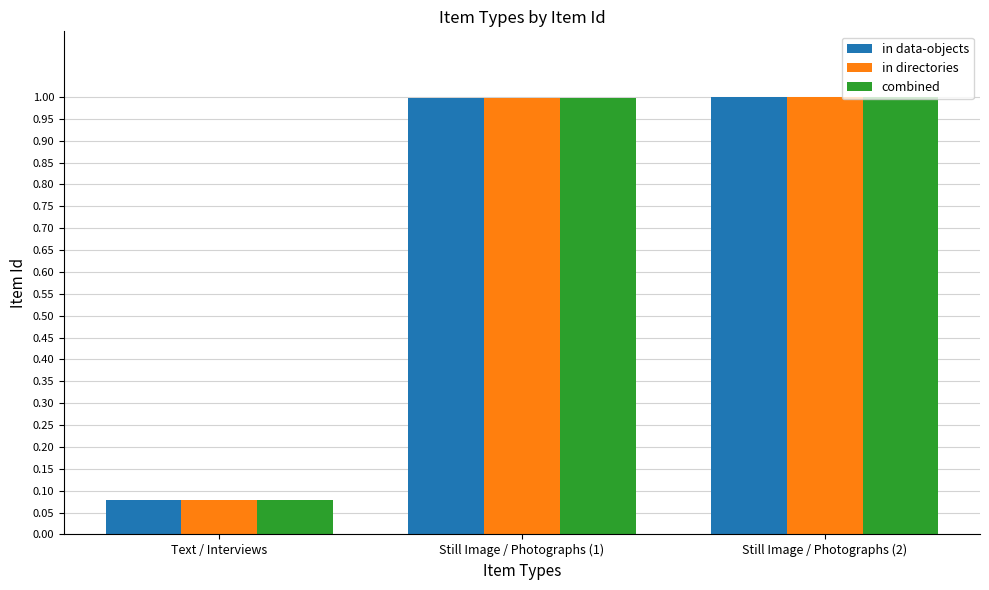

What is the value of the in data-objects bar at the 3rd from the left?

1.0